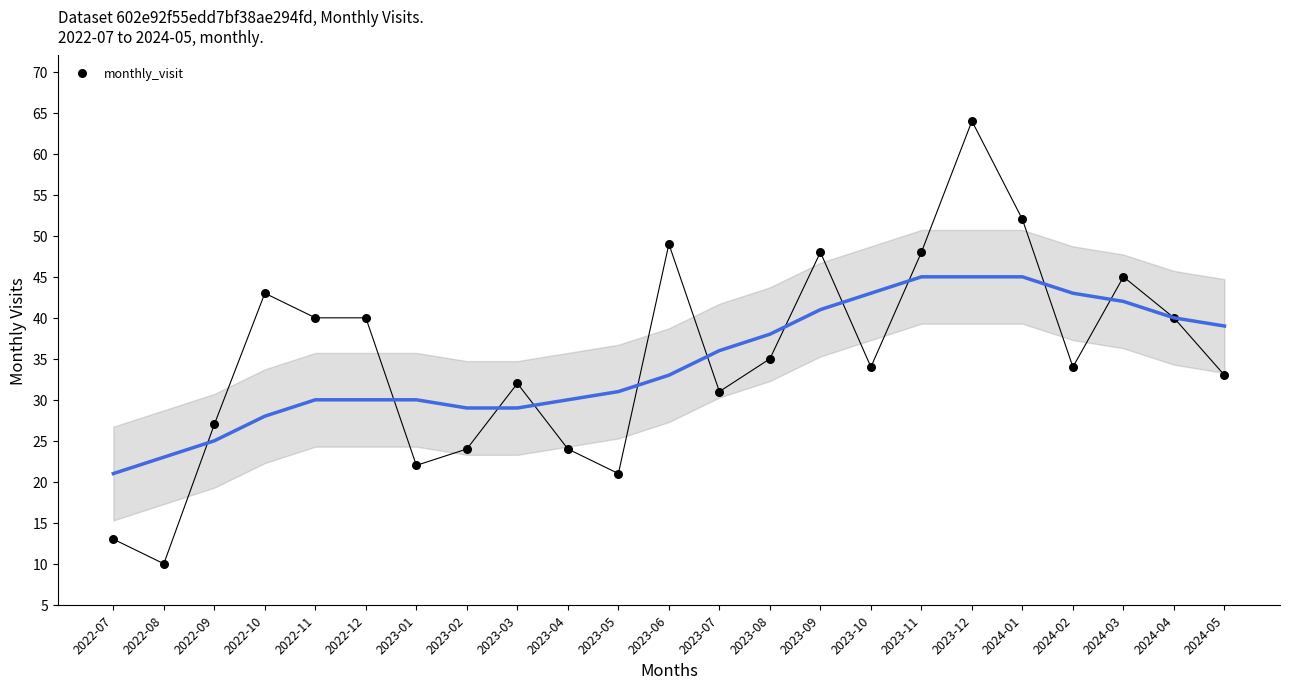

What Y value in the scatter plot is closest to 37?

35